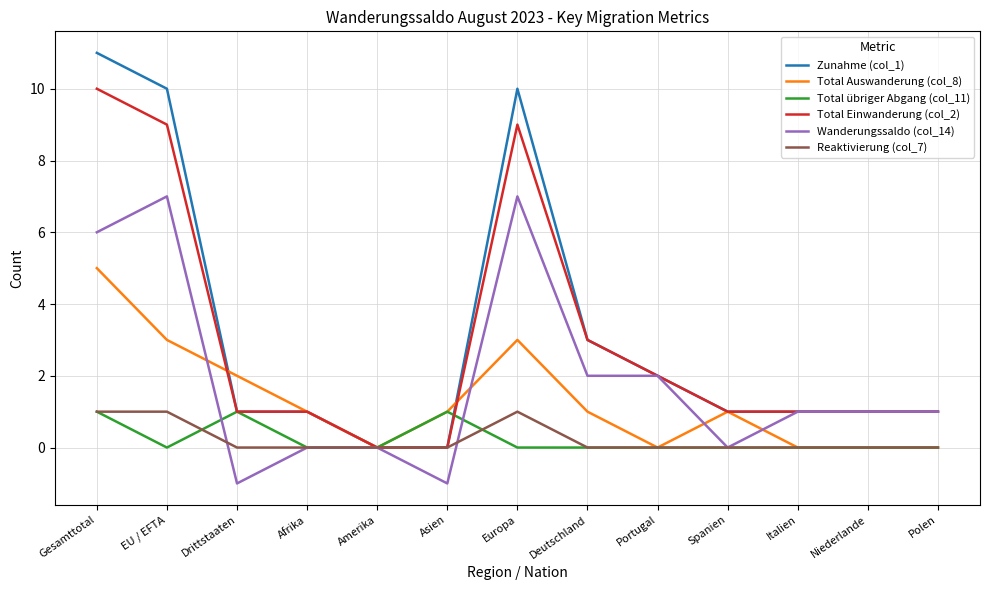

Between EU / EFTA and Spanien, which series saw the biggest shift?

Zunahme (col_1)